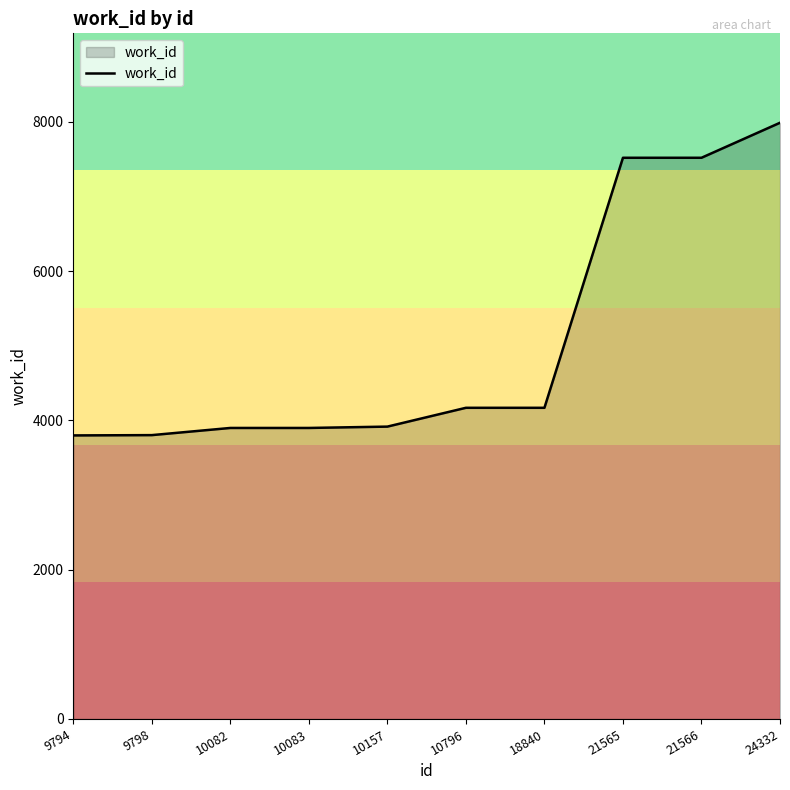

What is the minimum value shown in the chart?

3799